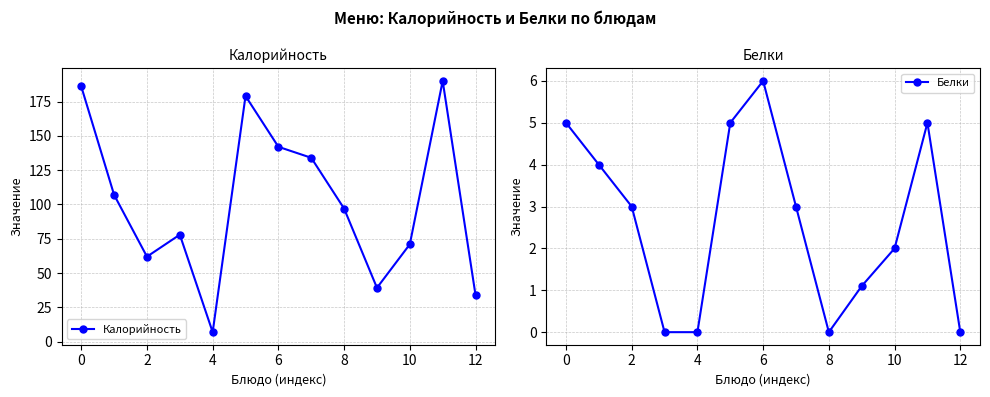

True or false: Калорийность has a value of 237.7 at 10.

False